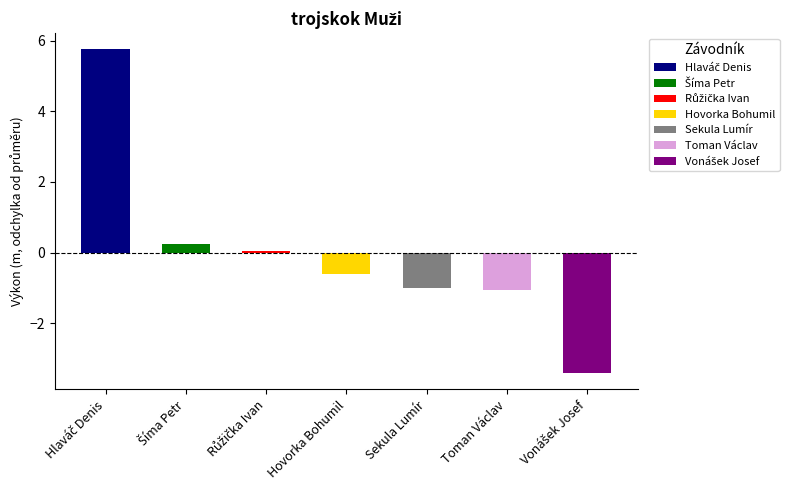

At which category does the chart reach its minimum across all series?

Vonášek Josef